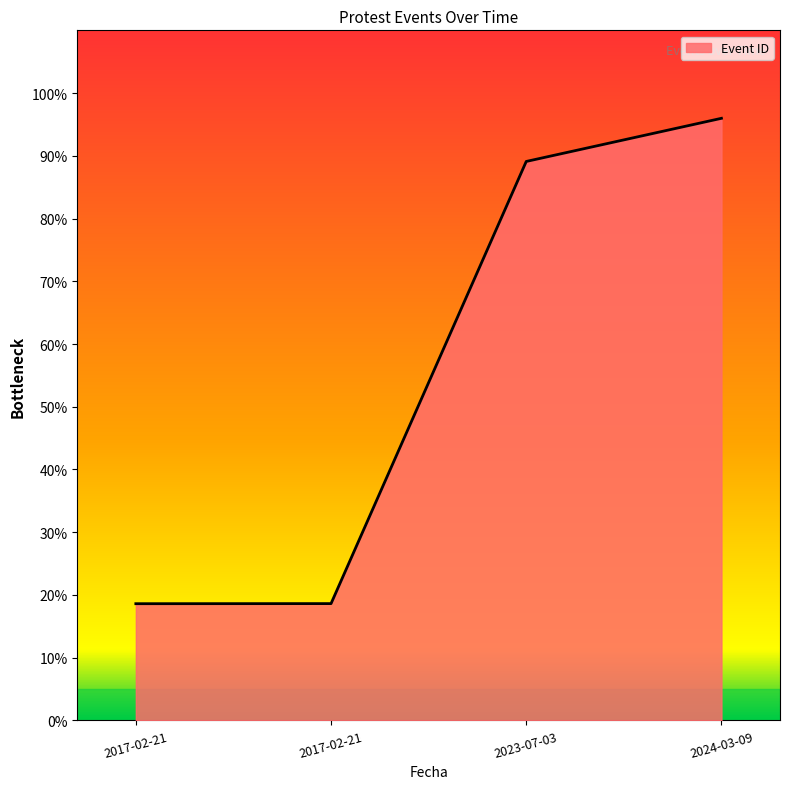

List the labels in order of value, smallest first.

2017-02-21, 2017-02-21, 2023-07-03, 2024-03-09